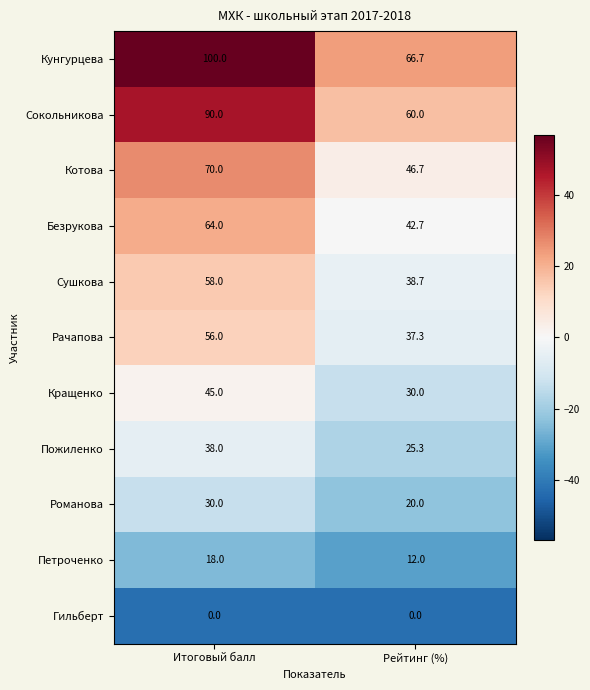

The Кращенко series shows 68.2 at Итоговый балл. True or false?

False